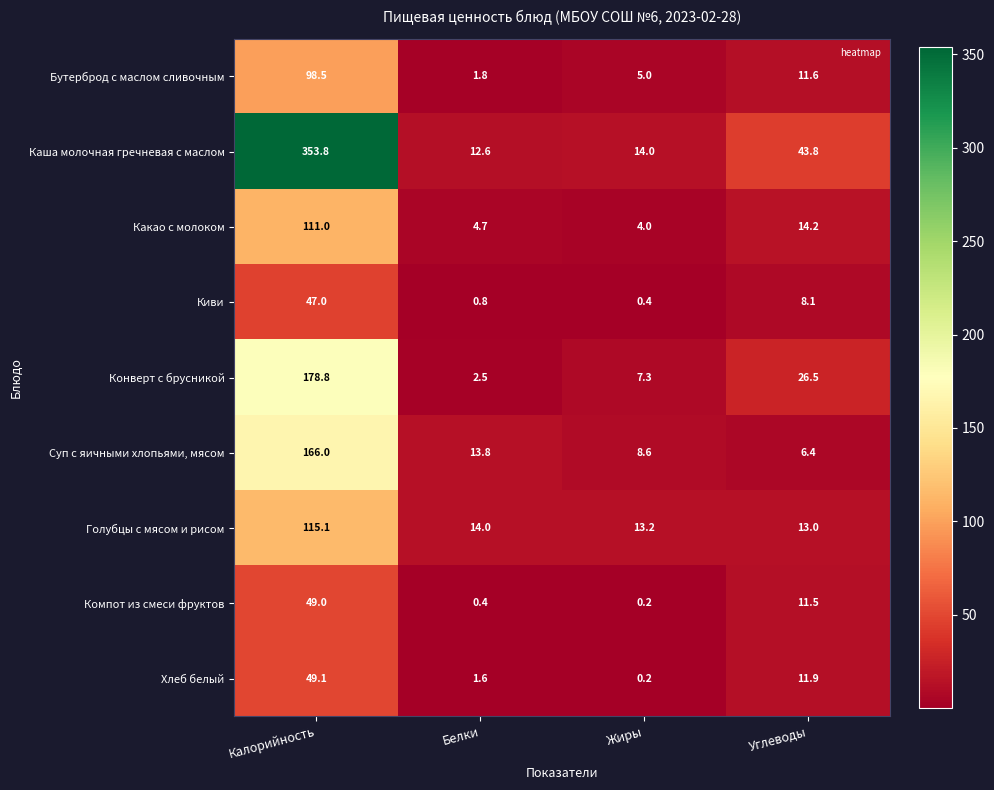

The value of Компот из смеси фруктов at Углеводы is 3.4. True or false?

False